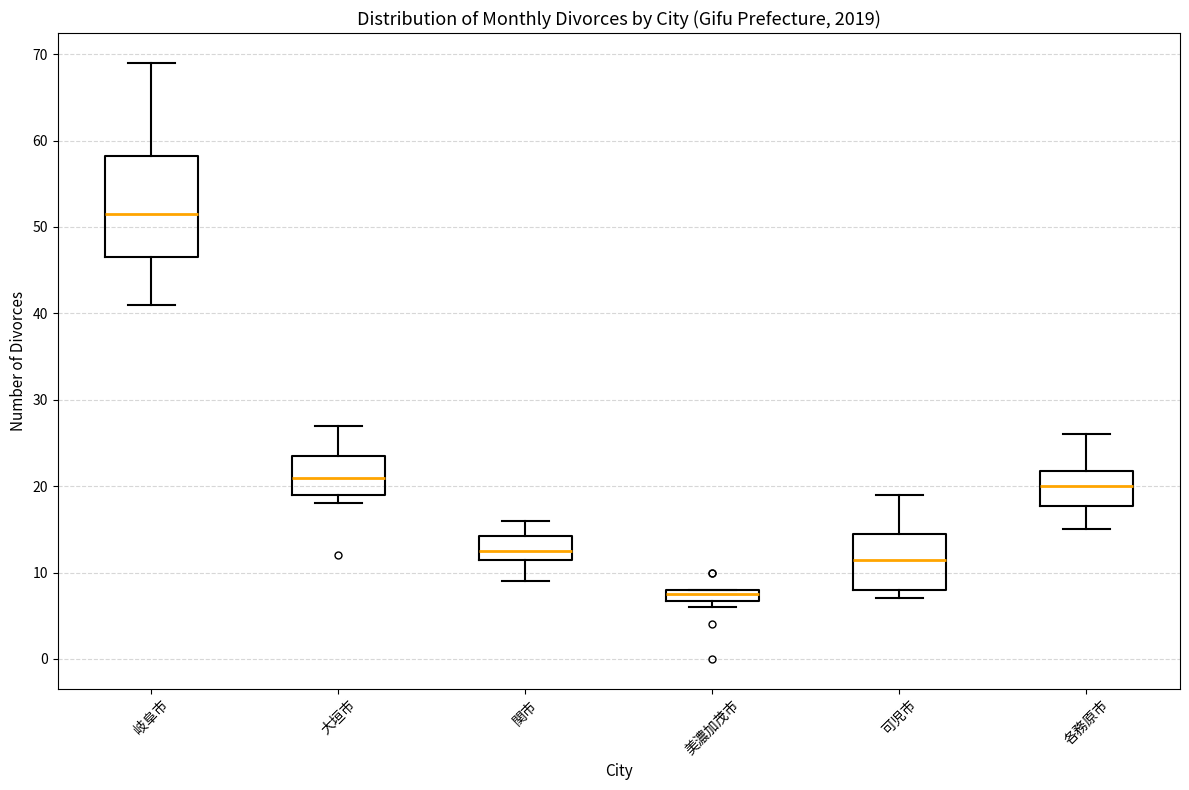

Comparing the boxes themselves (not the whiskers), which one is the tallest?

岐阜市